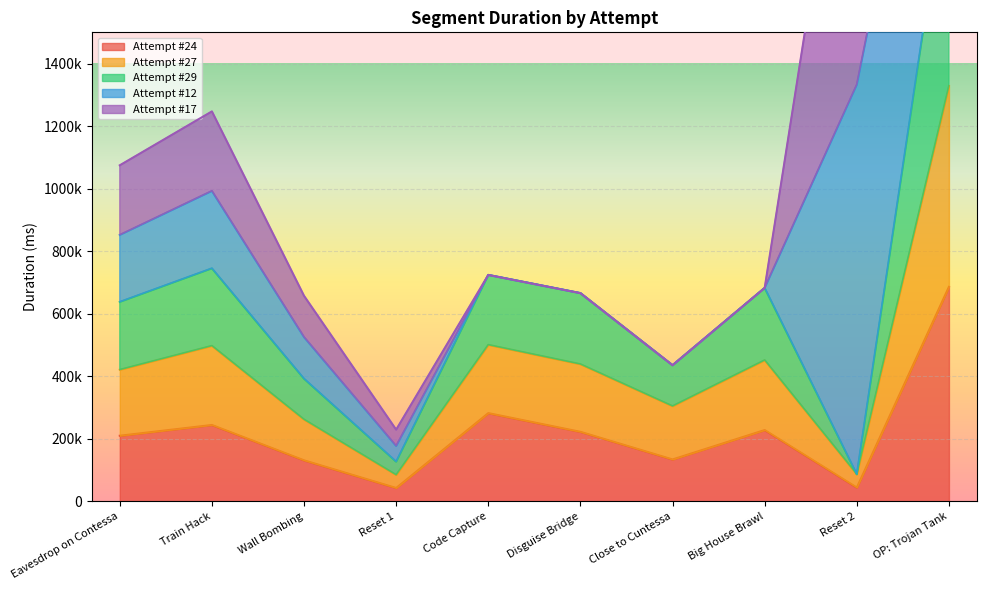

Read the Attempt #29 value at Reset 2.

85844